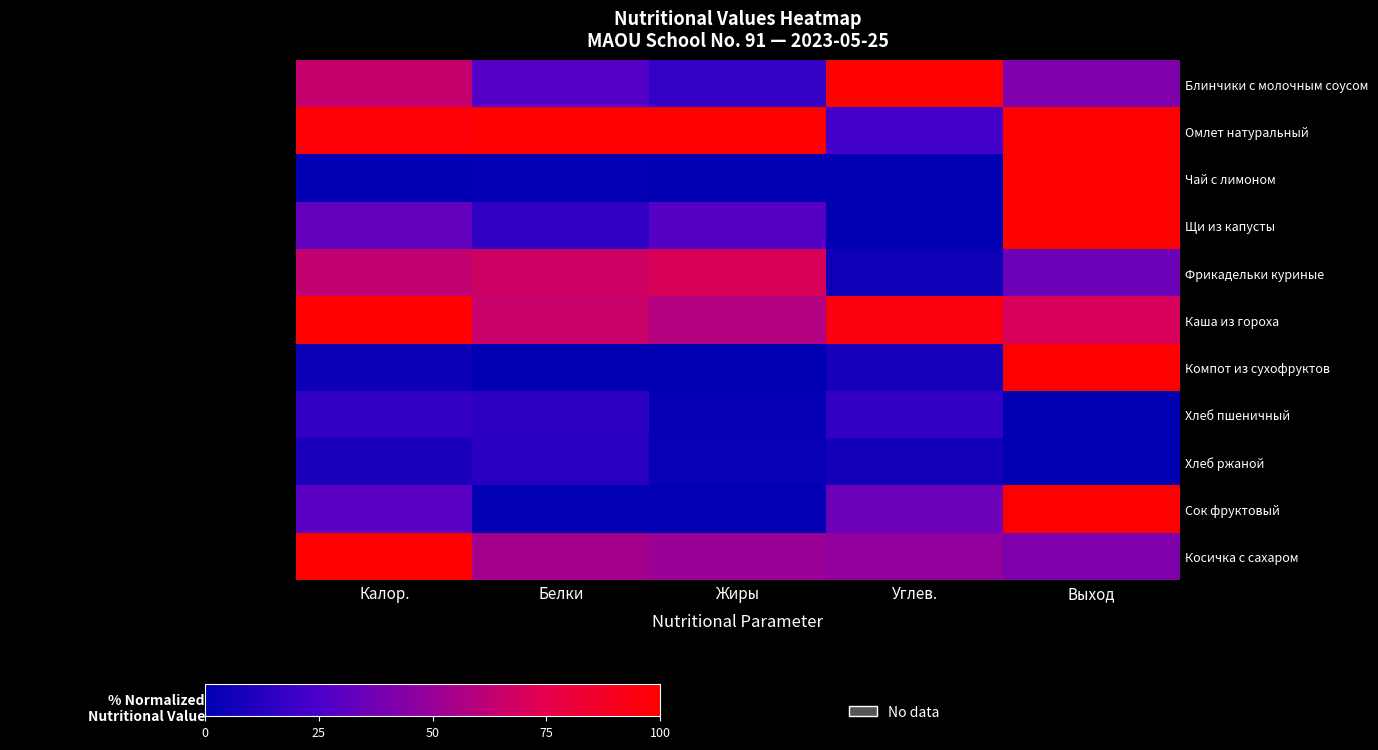

What is the difference between the Косичка с сахаром values at Жиры and Белки?

3.1